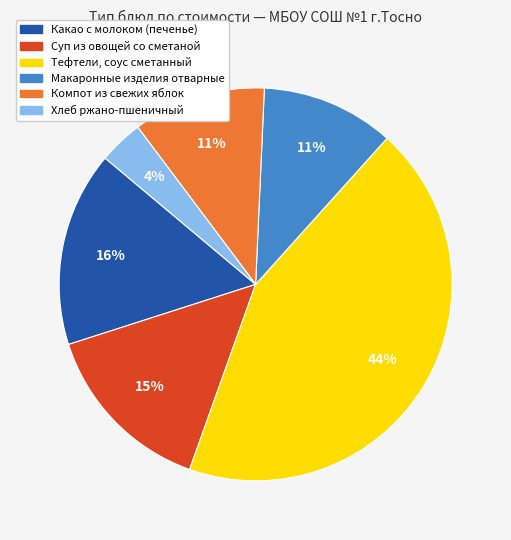

Do Хлеб ржано-пшеничный and Тефтели, соус сметанный together represent more than half of the pie?

No